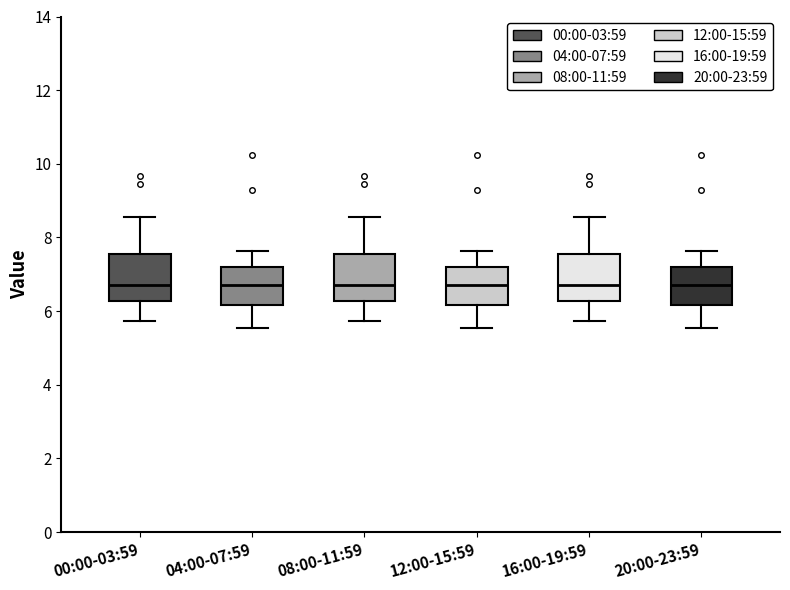

Reading left to right, transcribe this box plot: for each box, give where its median line is, the range the box spans, and where its two whiskers end, as read against the y-axis. The values are not printed on the chart, so give them approximately, as read against the axis.

00:00-03:59: median 6.8, box 6.2 to 7.6, whiskers 5.8 to 8.6
04:00-07:59: median 6.8, box 6.2 to 7.2, whiskers 5.6 to 7.6
08:00-11:59: median 6.8, box 6.2 to 7.6, whiskers 5.8 to 8.6
12:00-15:59: median 6.8, box 6.2 to 7.2, whiskers 5.6 to 7.6
16:00-19:59: median 6.8, box 6.2 to 7.6, whiskers 5.8 to 8.6
20:00-23:59: median 6.8, box 6.2 to 7.2, whiskers 5.6 to 7.6